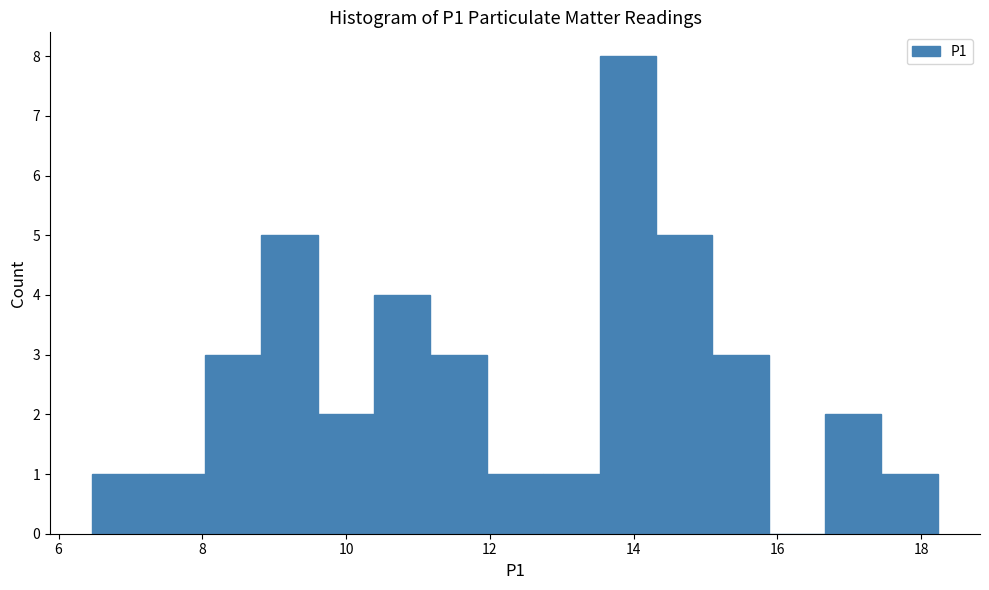

Around what value on the x-axis is the tallest bar? Give the approximate position of its centre, as read against the axis.

14.0